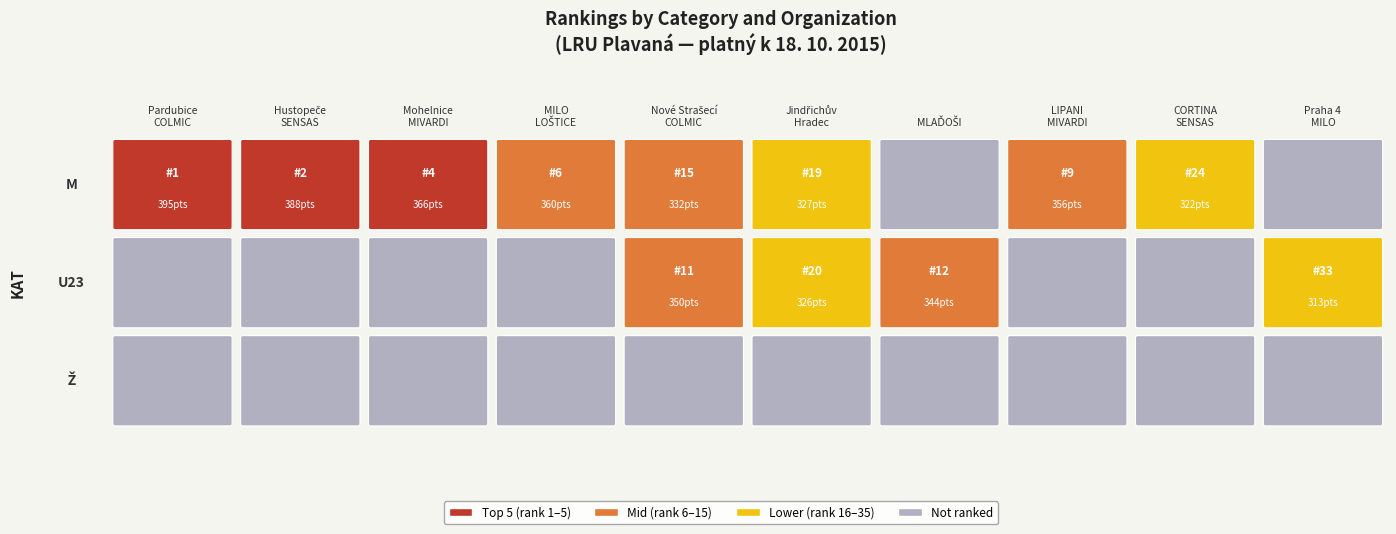

Reading left to right, extract all data points from this chart.

M: 1	2	4	6	15	19	99	9	24	99
U23: 99	99	99	99	11	20	12	99	99	33
Ž: 99	99	99	99	99	99	99	99	99	99